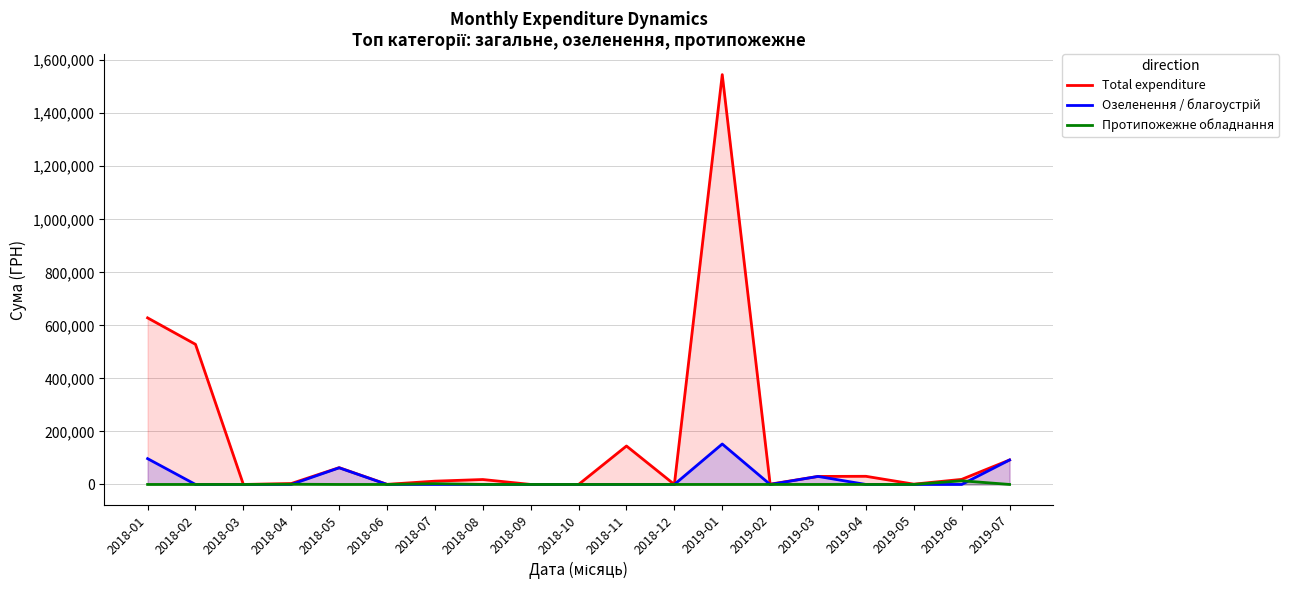

Reading right to left, extract all data points from this chart.

Total expenditure: 2019-07=92315.0	2019-06=19157.6	2019-05=1137.0	2019-04=30742.6	2019-03=30256.2	2019-02=1051.9	2019-01=1545745.6	2018-12=0.0	2018-11=144984.0	2018-10=0.0	2018-09=0.0	2018-08=18600.0	2018-07=12399.9	2018-06=419.2	2018-05=63417.8	2018-04=3465.0	2018-03=0.0	2018-02=528486.3	2018-01=628274.2
Озеленення / благоустрій: 2019-07=92315.0	2019-06=0.0	2019-05=0.0	2019-04=0.0	2019-03=30256.2	2019-02=0.0	2019-01=152550.8	2018-12=0.0	2018-11=0.0	2018-10=0.0	2018-09=0.0	2018-08=0.0	2018-07=0.0	2018-06=0.0	2018-05=62756.2	2018-04=0.0	2018-03=0.0	2018-02=0.0	2018-01=97326.0
Протипожежне обладнання: 2019-07=0.0	2019-06=13882.1	2019-05=0.0	2019-04=0.0	2019-03=0.0	2019-02=0.0	2019-01=0.0	2018-12=0.0	2018-11=0.0	2018-10=0.0	2018-09=0.0	2018-08=0.0	2018-07=2949.9	2018-06=0.0	2018-05=0.0	2018-04=824.0	2018-03=0.0	2018-02=0.0	2018-01=0.0